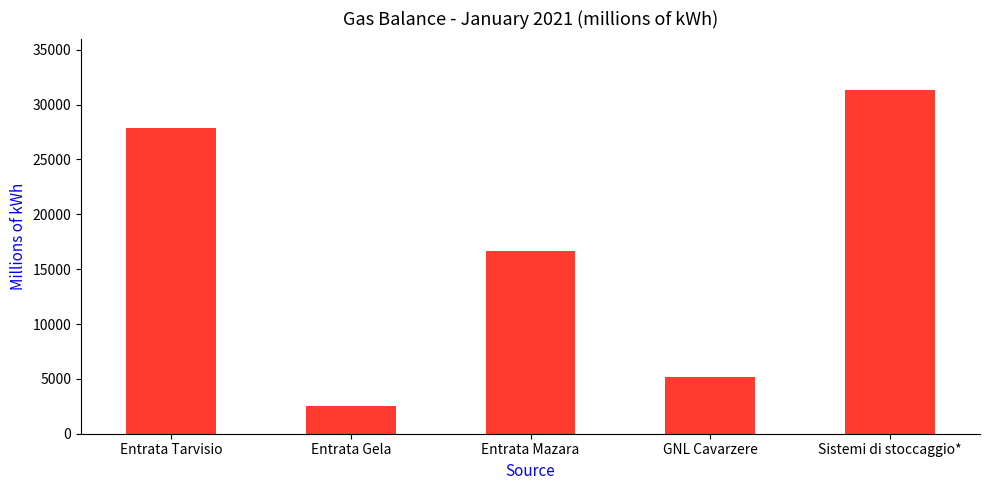

What is the label of the 4th bar from the left?

GNL Cavarzere